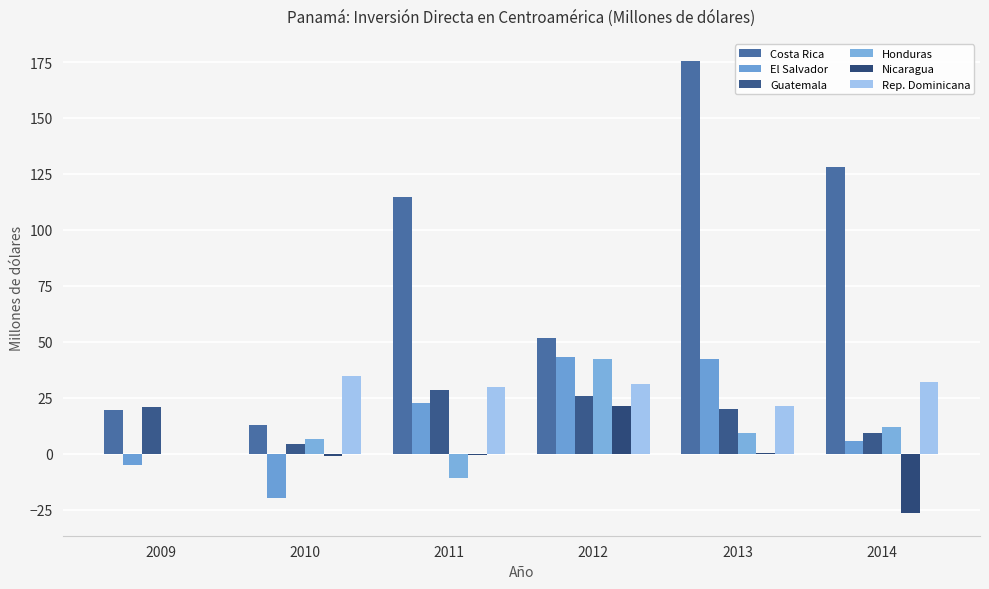

How many data points does each series have?

6